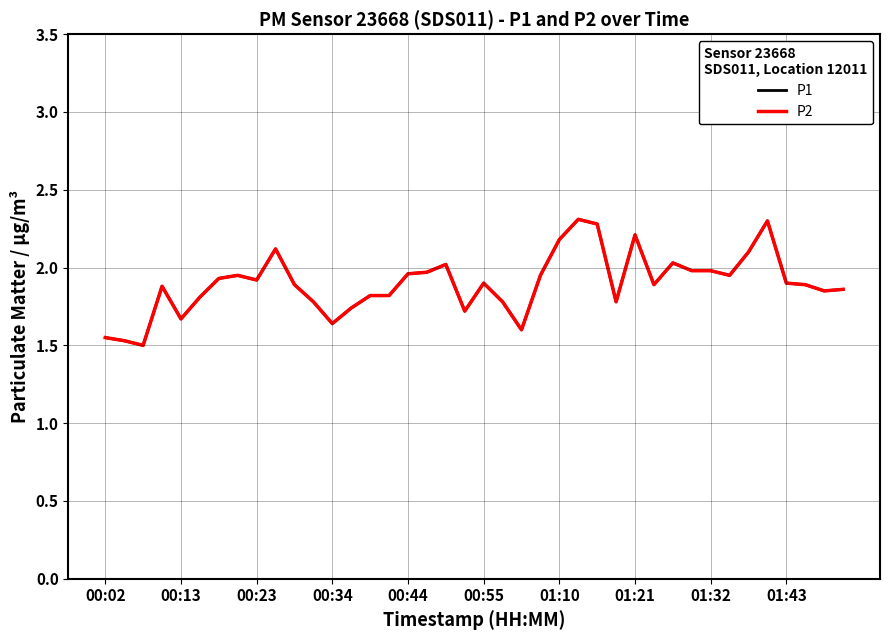

Is this an area chart (filled region under the line)?

No